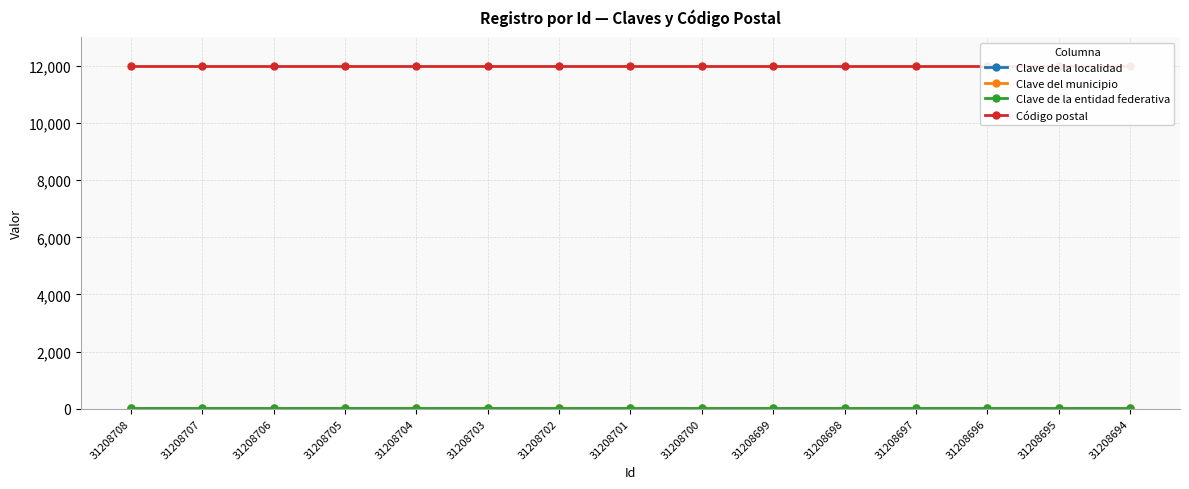

True or false: Clave del municipio and Clave de la localidad cross at least once.

False